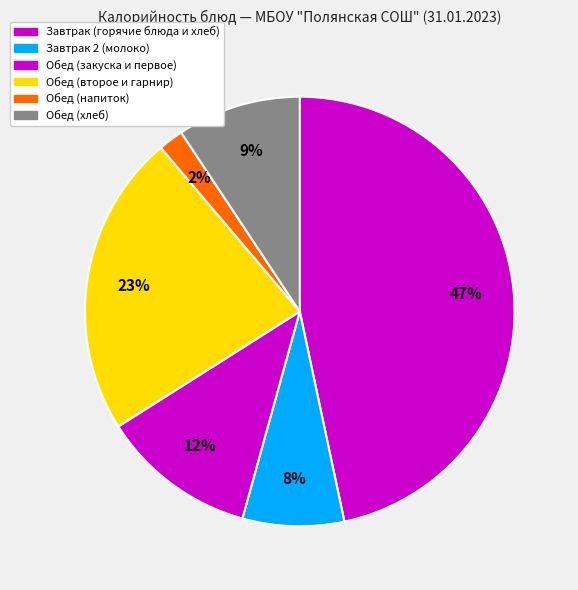

How many segments does this pie chart have?

6